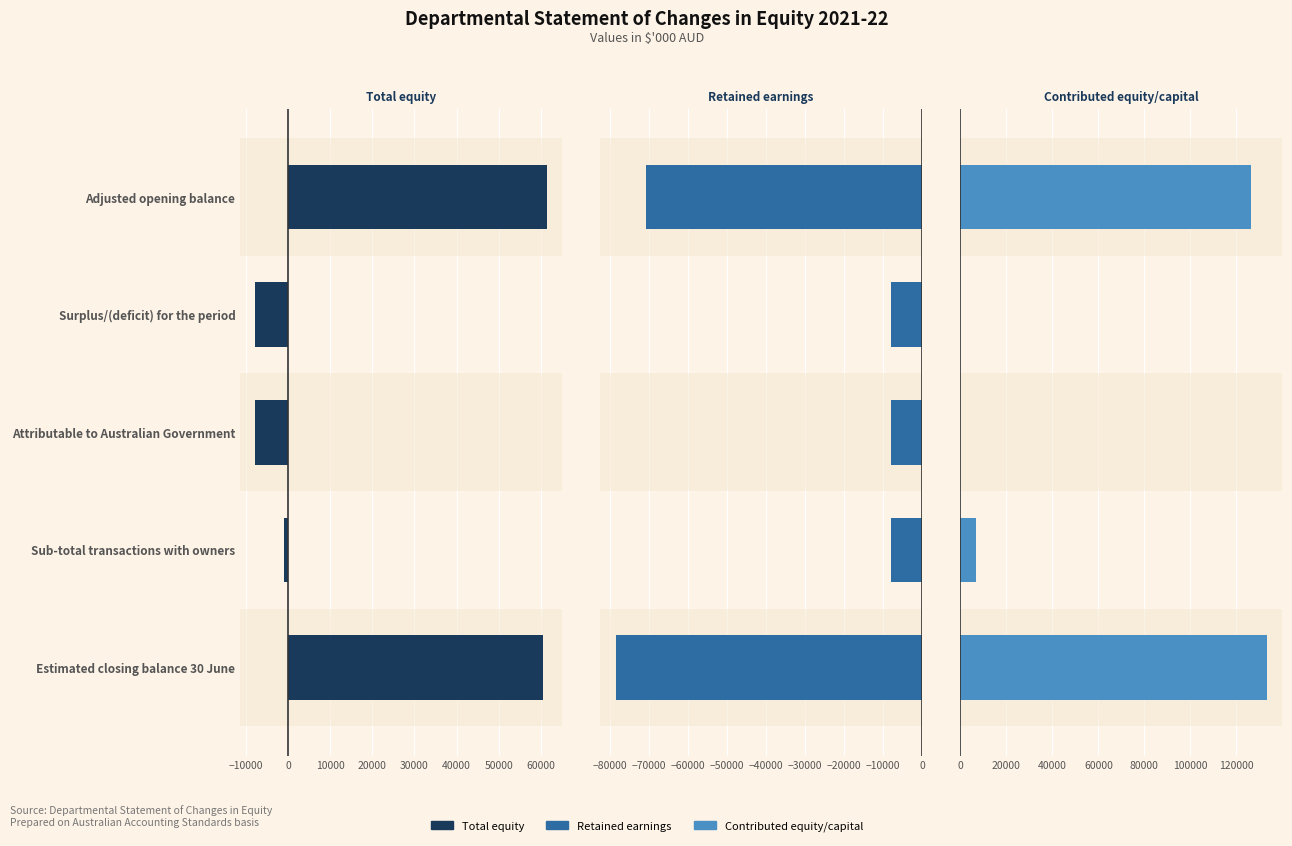

What is the average value of the Contributed equity/capital $'000 series?

53293